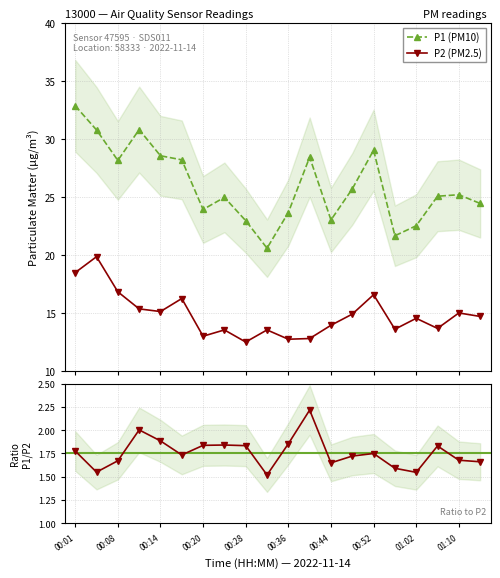

True or false: P2 (PM2.5) and P1/P2 ratio cross at least once.

False